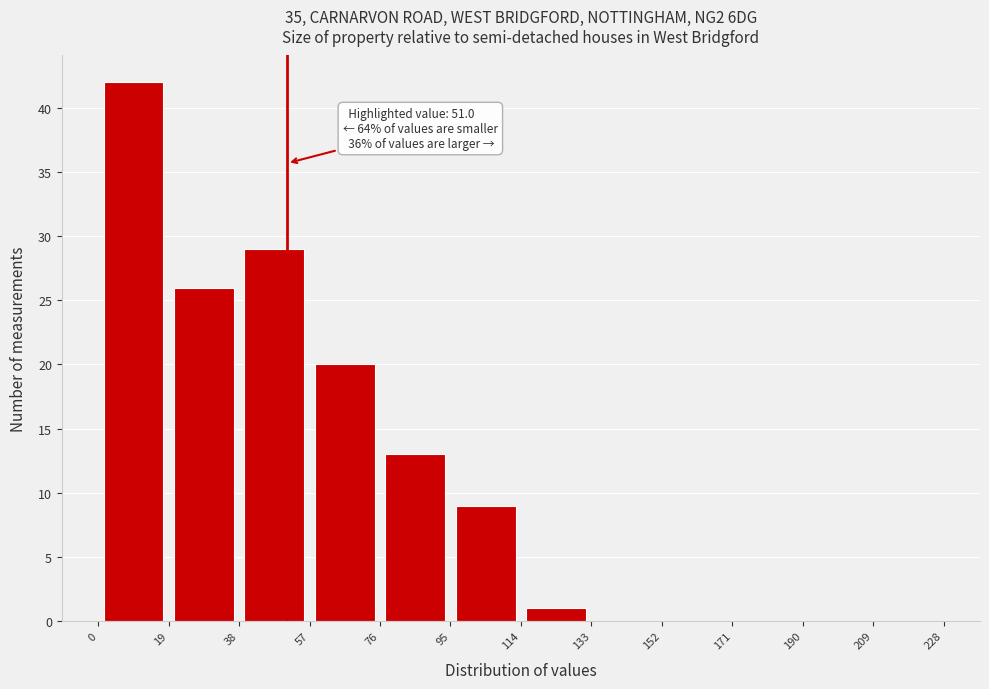

Which range on the x-axis has the tallest bar?

0 to 19